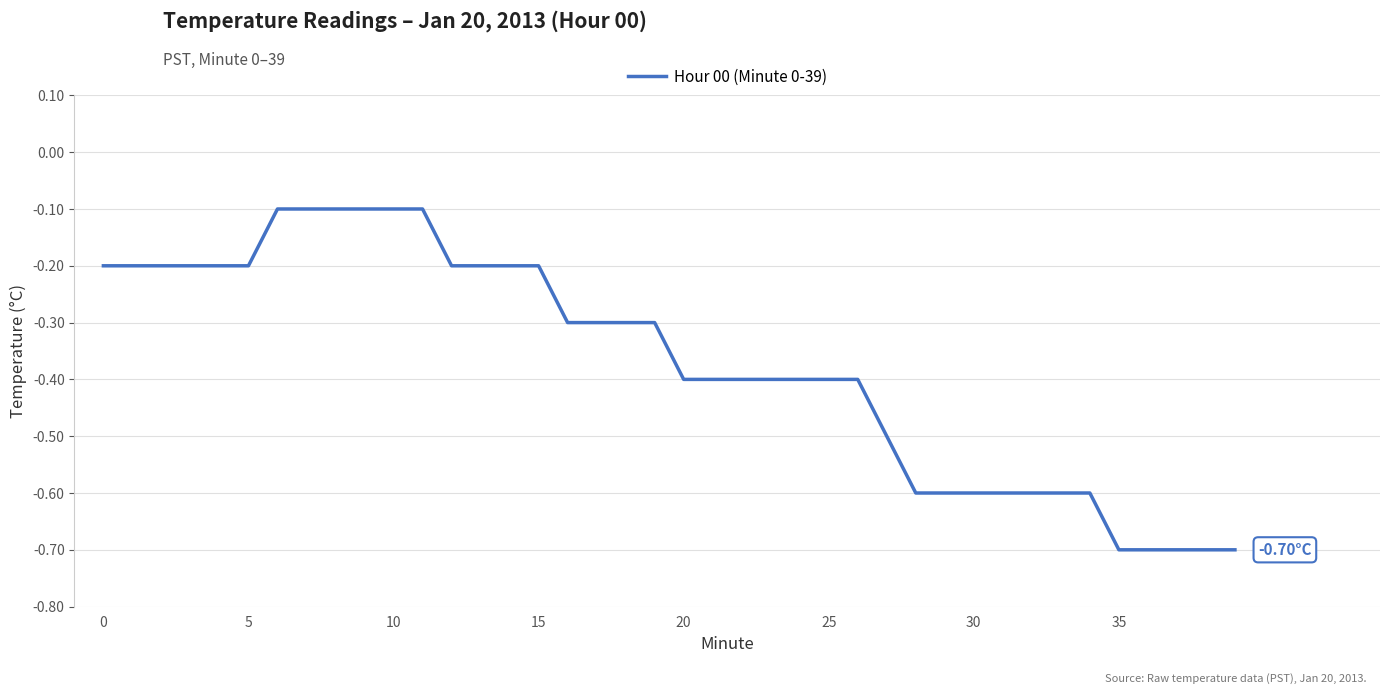

What is the label of the 7th point from the left?

30